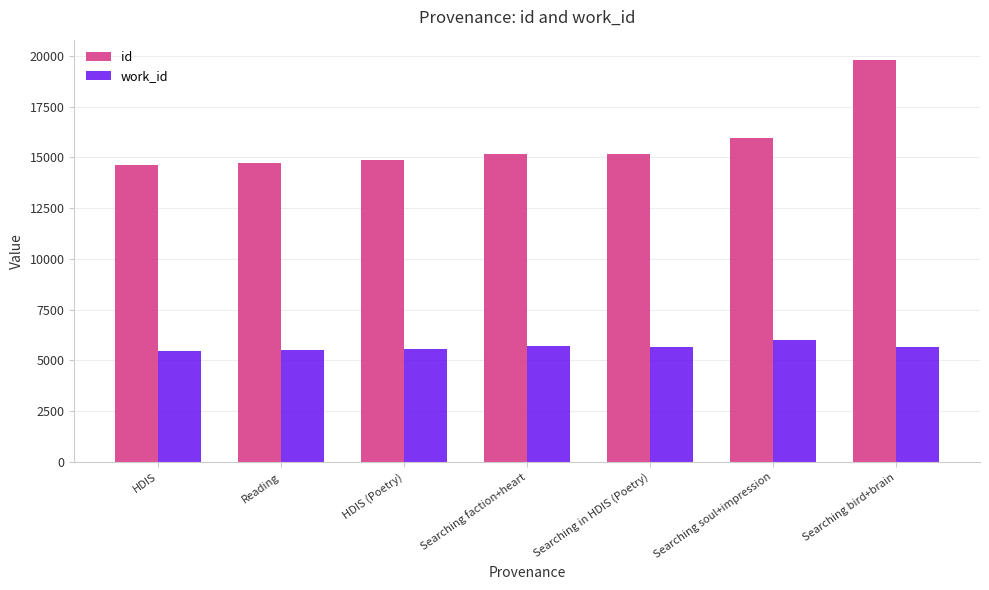

Rank the series by their maximum value, from lowest to highest.

work_id, id